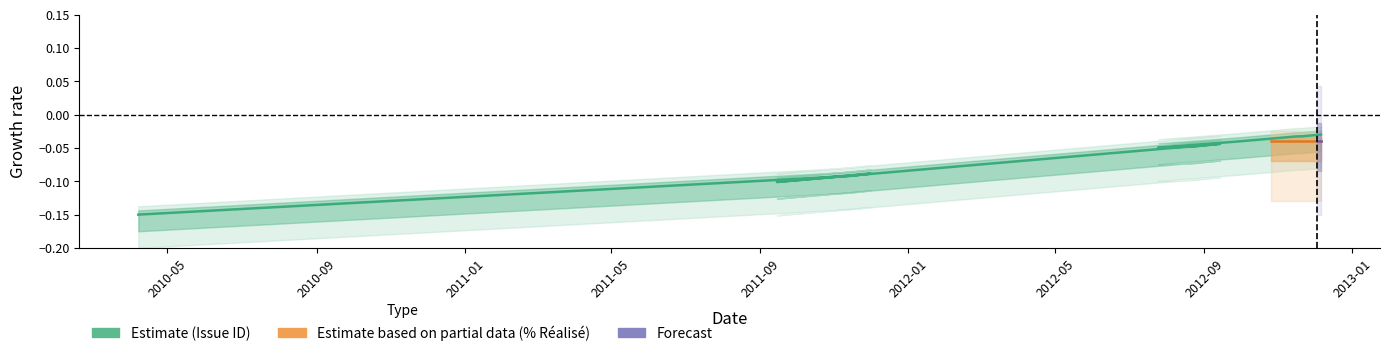

How many points are higher than both their immediate neighbors (excluding endpoints)?

2